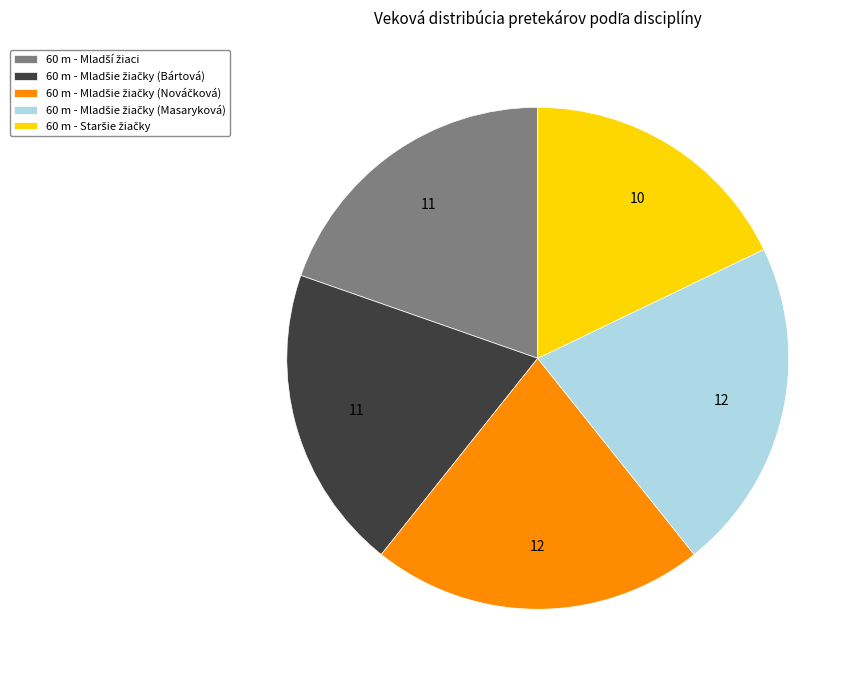

Is there any slice that represents more than half of the pie?

No